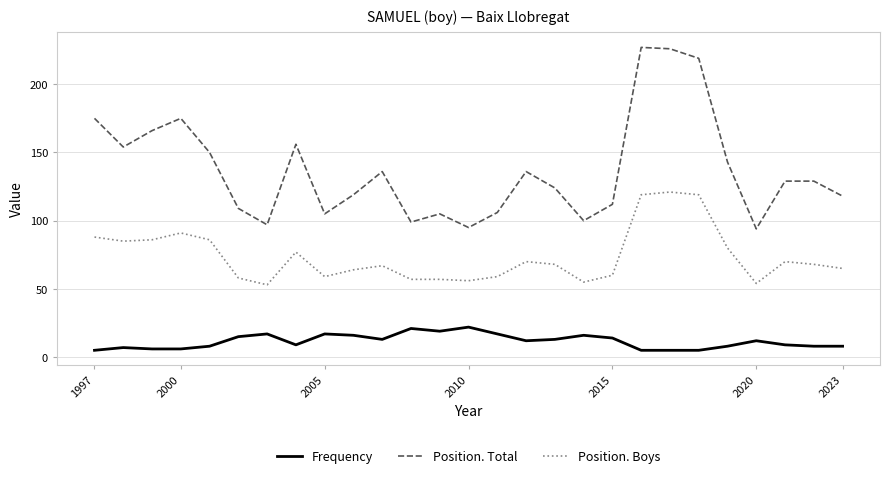

True or false: Position. Boys and Position. Total intersect in this chart.

False